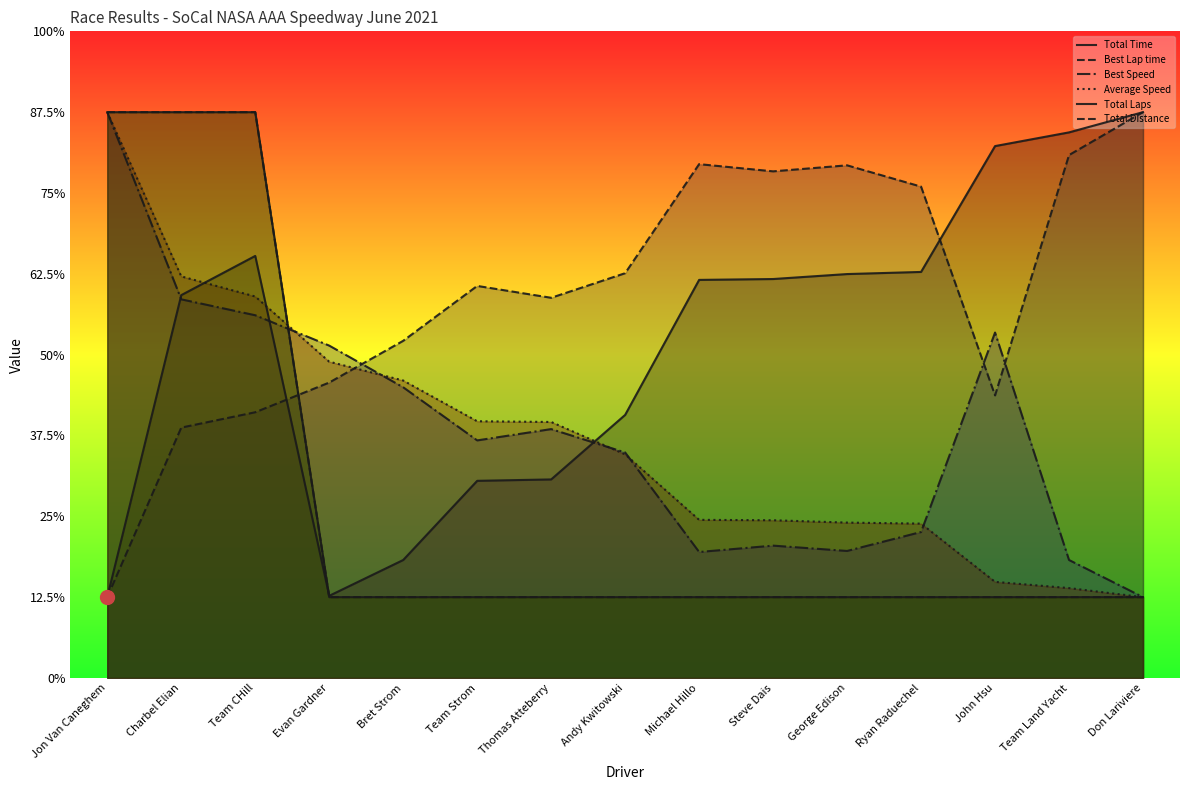

At which label does Total Time first exceed 123?

Team CHill